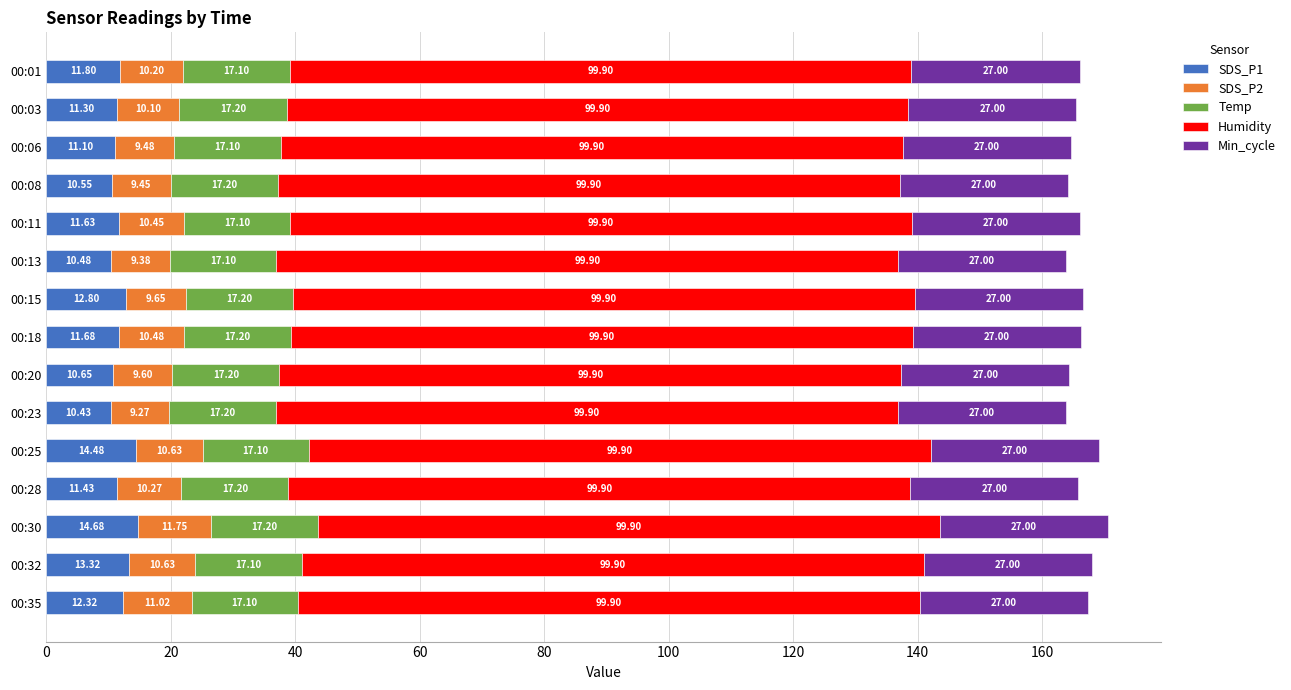

What is the sum of all SDS_P1 values?

178.7